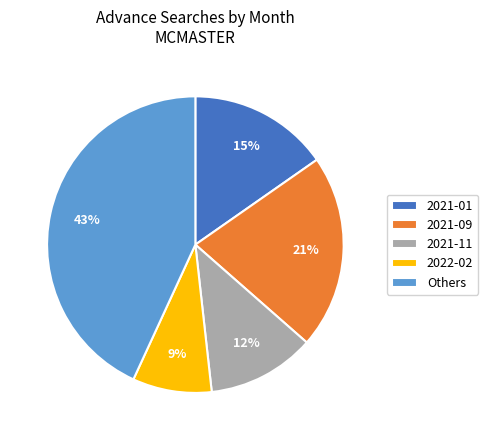

True or false: Others accounts for 52% of the total.

False